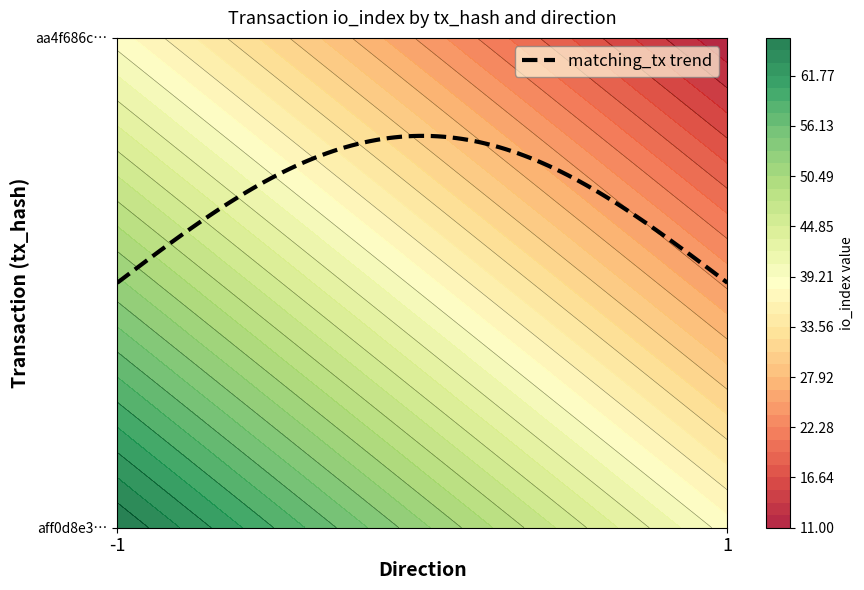

What is the difference between the aa4f686c766376d00a03d94f771c4ba7af7e7f2 values at direction and io_index?

10